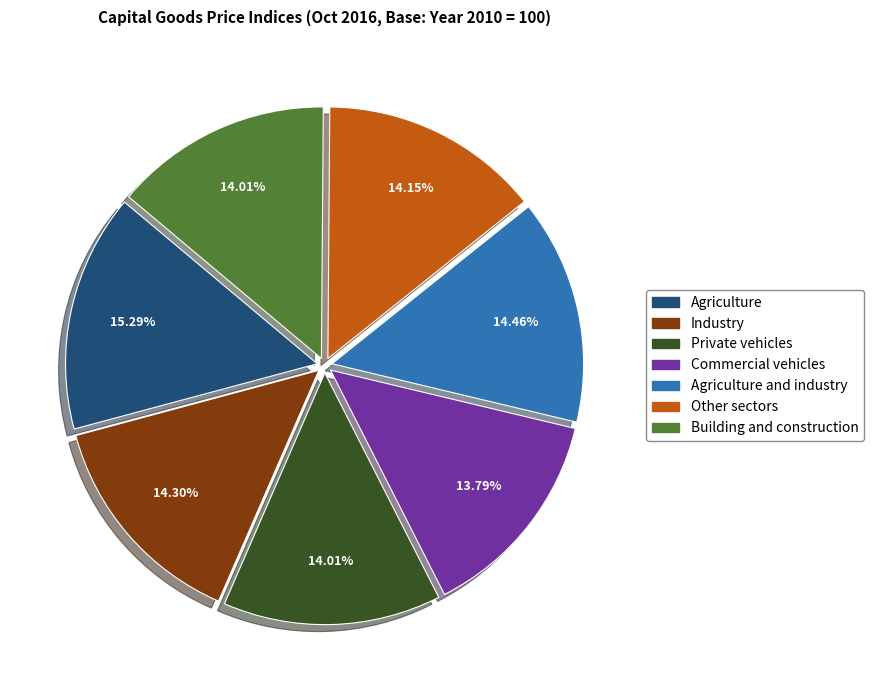

To the nearest percent, what is the difference between the largest and smallest slice percentages?

1%